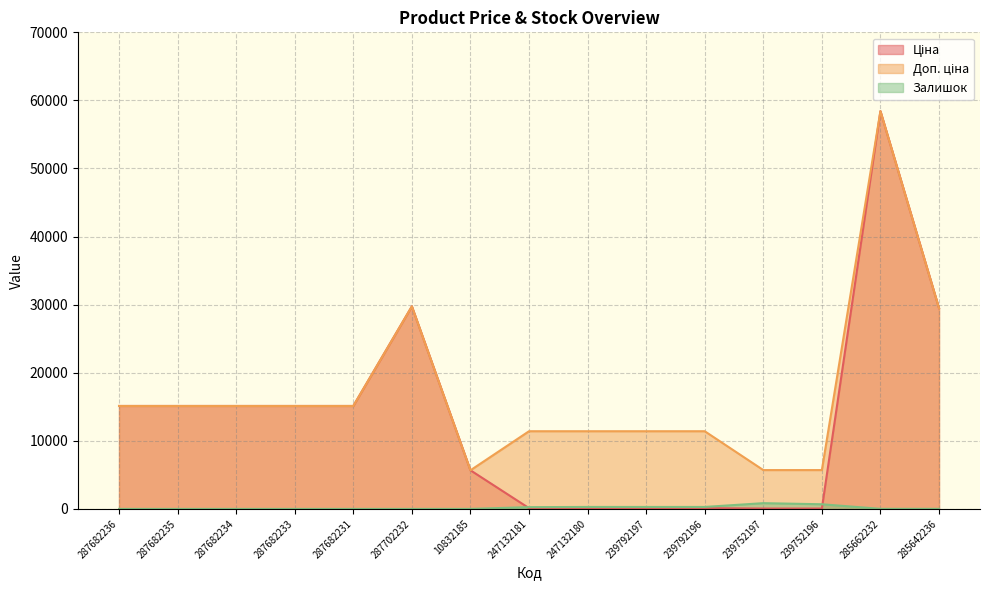

True or false: Залишок has a value of 14.0 at 285662232.

True